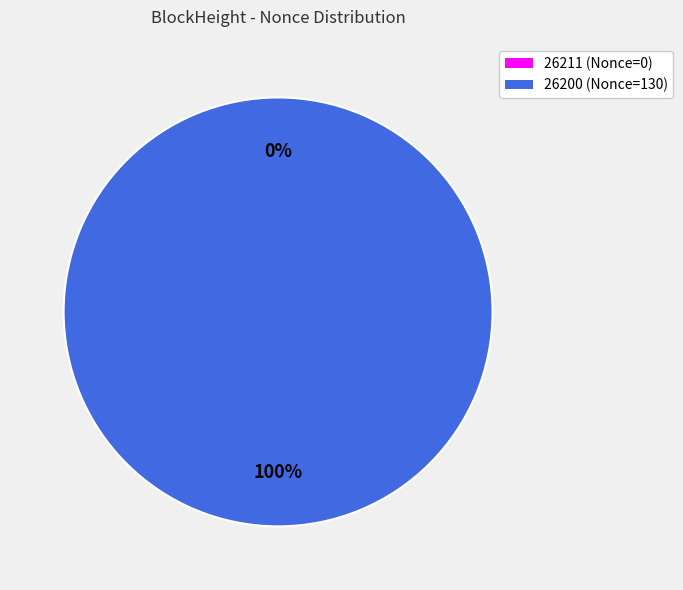

True or false: 26200 accounts for 99% of the total.

False